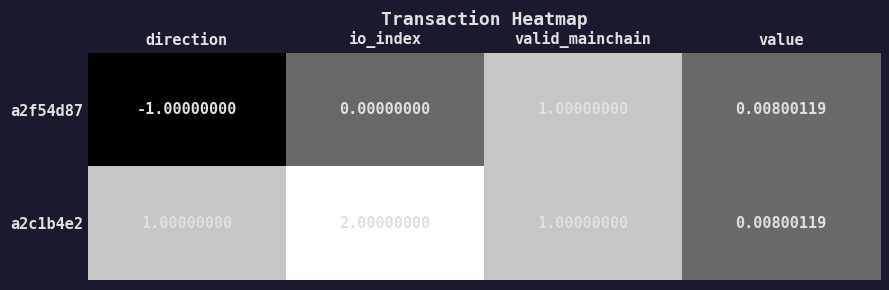

At which label does a2f54d87 reach its minimum?

direction